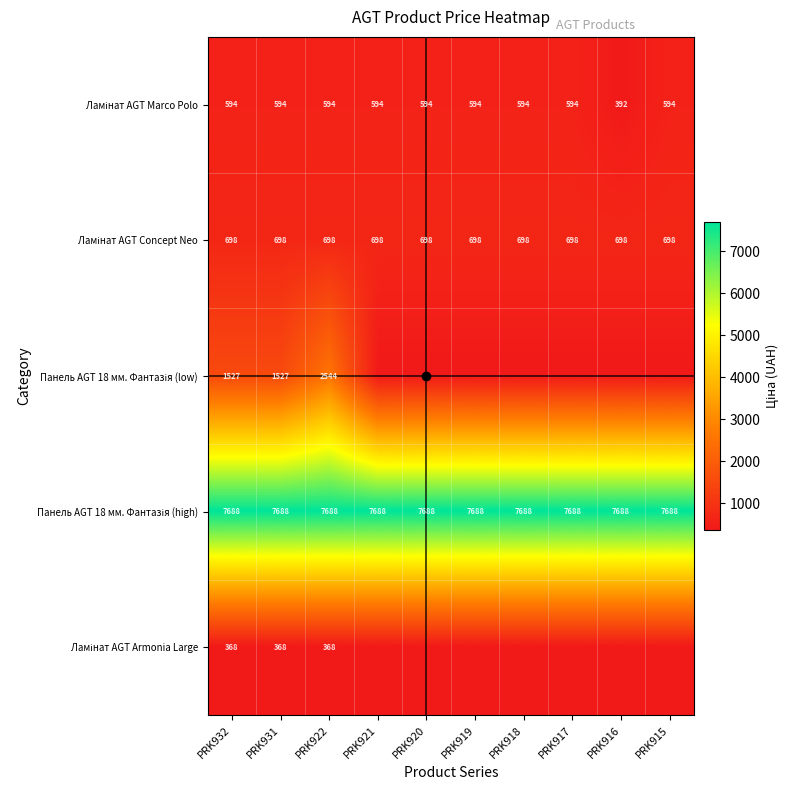

What is the total value across all series at PRK922?

11892.0